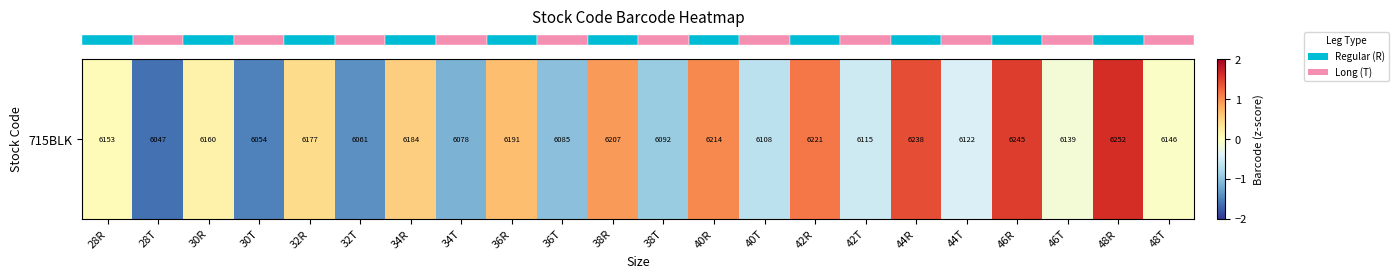

How many values are below zero?

11